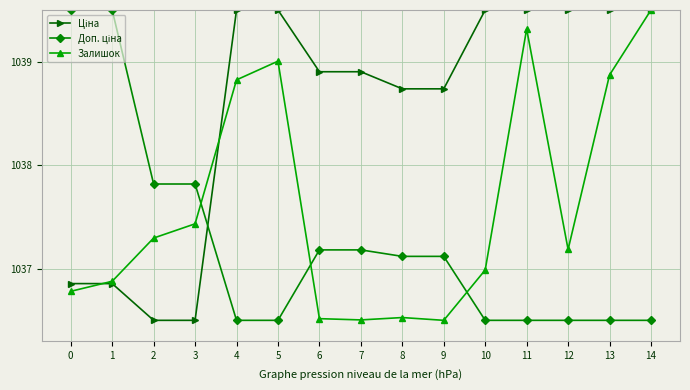

Where does the Залишок series first go above 1037?

2